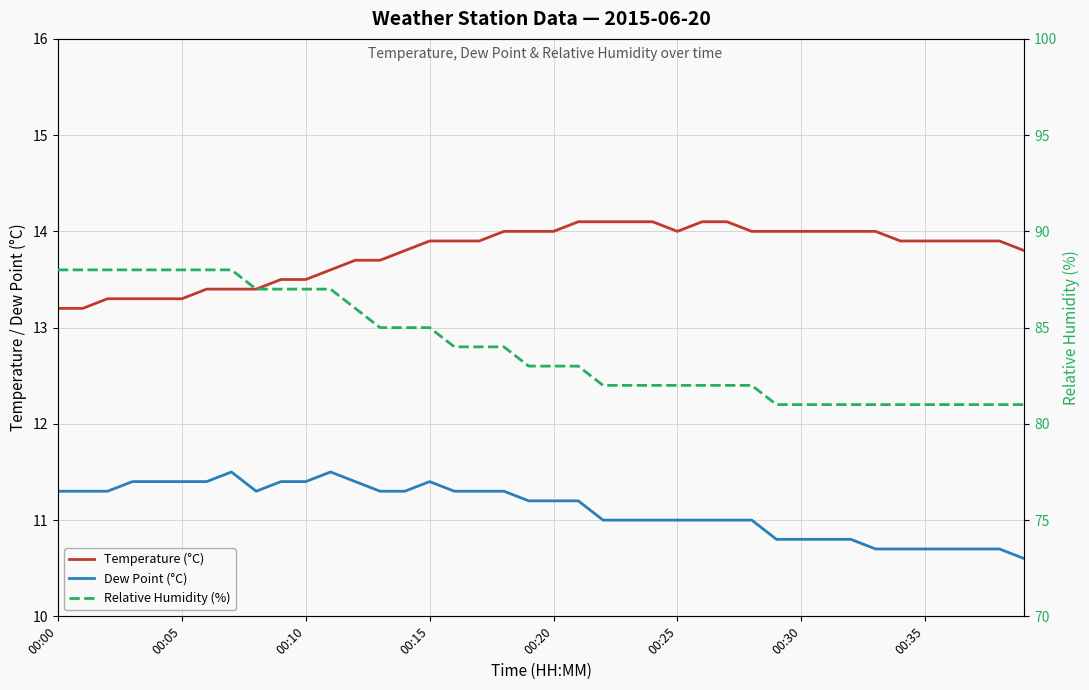

Does the chart have visible grid lines?

Yes